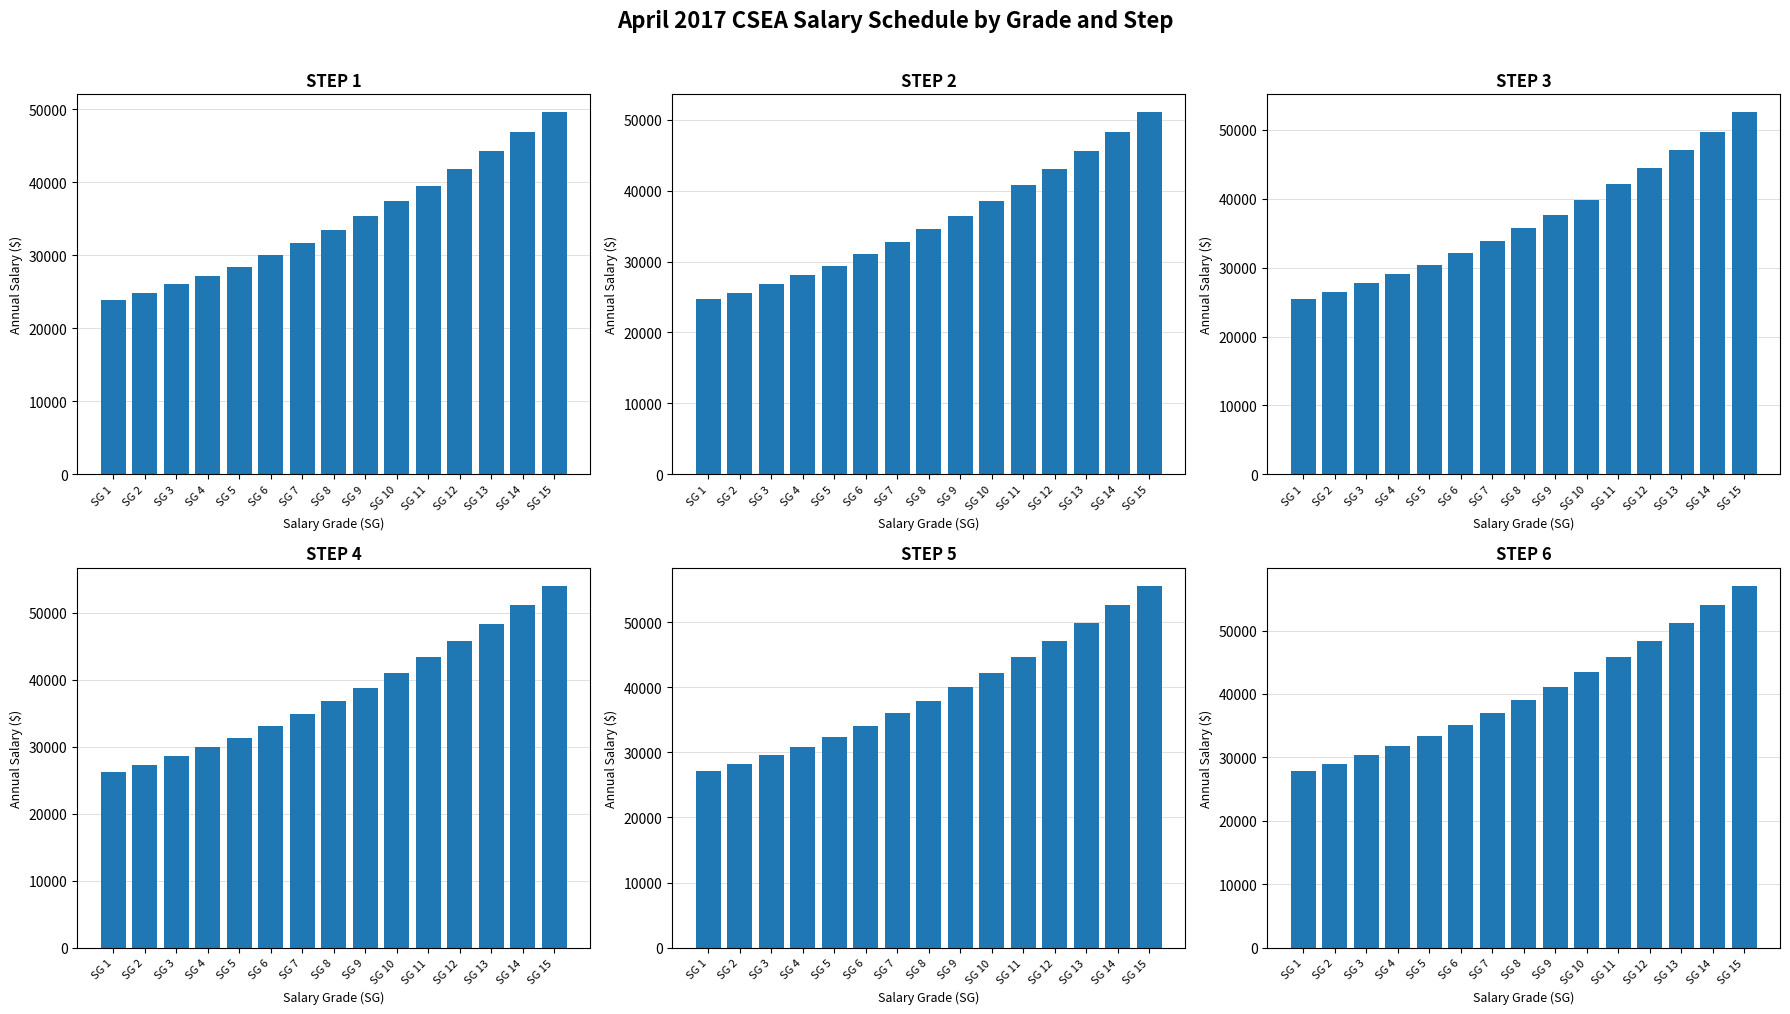

What is the value of the STEP 3 bar at the 11th from the left?

42081